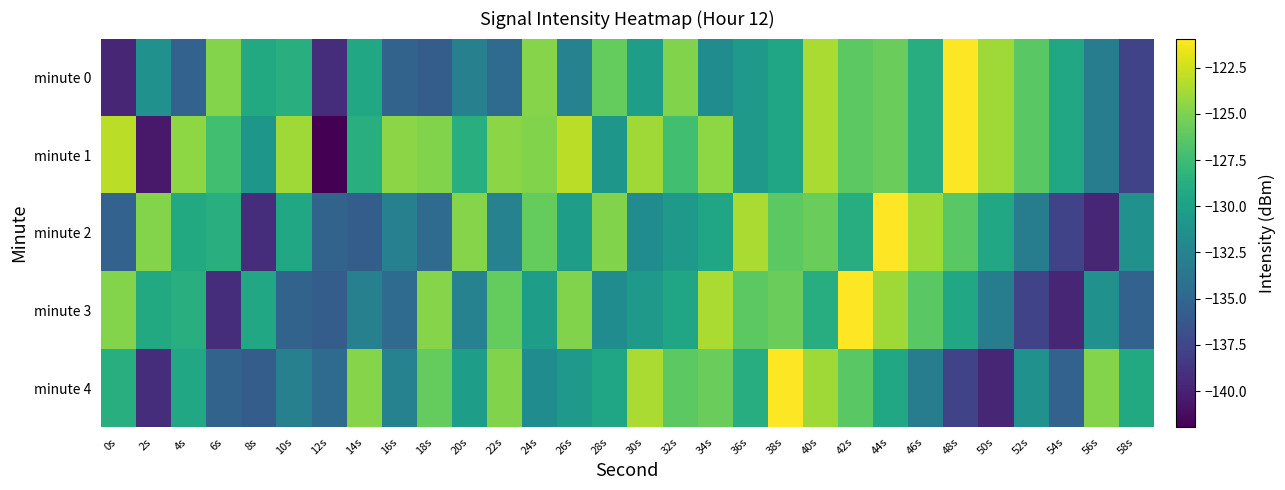

Reading right to left, list all the values displayed in this chart.

minute 0: 58s=-137.7	56s=-133.1	54s=-129.4	52s=-126.3	50s=-123.9	48s=-120.9	46s=-128.8	44s=-125.7	42s=-126.2	40s=-123.6	38s=-129.5	36s=-130.5	34s=-131.7	32s=-124.9	30s=-130.2	28s=-125.9	26s=-132.6	24s=-124.7	22s=-134.6	20s=-132.8	18s=-135.8	16s=-135.2	14s=-129.4	12s=-139.2	10s=-128.7	8s=-129.2	6s=-124.8	4s=-135.3	2s=-131.3	0s=-139.7
minute 1: 58s=-137.7	56s=-133.1	54s=-129.4	52s=-126.3	50s=-123.9	48s=-120.9	46s=-128.8	44s=-125.7	42s=-126.2	40s=-123.6	38s=-129.5	36s=-130.5	34s=-124.5	32s=-127.3	30s=-123.9	28s=-130.8	26s=-123.1	24s=-124.9	22s=-124.6	20s=-128.7	18s=-124.9	16s=-124.6	14s=-128.7	12s=-142.0	10s=-123.9	8s=-130.8	6s=-127.3	4s=-124.5	2s=-140.5	0s=-123.1
minute 2: 58s=-131.3	56s=-139.7	54s=-137.7	52s=-133.1	50s=-129.4	48s=-126.3	46s=-123.9	44s=-120.9	42s=-128.8	40s=-125.7	38s=-126.2	36s=-123.6	34s=-129.5	32s=-130.5	30s=-131.7	28s=-124.9	26s=-130.2	24s=-125.9	22s=-132.6	20s=-124.7	18s=-134.6	16s=-132.8	14s=-135.8	12s=-135.2	10s=-129.4	8s=-139.2	6s=-128.7	4s=-129.2	2s=-124.8	0s=-135.3
minute 3: 58s=-135.3	56s=-131.3	54s=-139.7	52s=-137.7	50s=-133.1	48s=-129.4	46s=-126.3	44s=-123.9	42s=-120.9	40s=-128.8	38s=-125.7	36s=-126.2	34s=-123.6	32s=-129.5	30s=-130.5	28s=-131.7	26s=-124.9	24s=-130.2	22s=-125.9	20s=-132.6	18s=-124.7	16s=-134.6	14s=-132.8	12s=-135.8	10s=-135.2	8s=-129.4	6s=-139.2	4s=-128.7	2s=-129.2	0s=-124.8
minute 4: 58s=-129.2	56s=-124.8	54s=-135.3	52s=-131.3	50s=-139.7	48s=-137.7	46s=-133.1	44s=-129.4	42s=-126.3	40s=-123.9	38s=-120.9	36s=-128.8	34s=-125.7	32s=-126.2	30s=-123.6	28s=-129.5	26s=-130.5	24s=-131.7	22s=-124.9	20s=-130.2	18s=-125.9	16s=-132.6	14s=-124.7	12s=-134.6	10s=-132.8	8s=-135.8	6s=-135.2	4s=-129.4	2s=-139.2	0s=-128.7